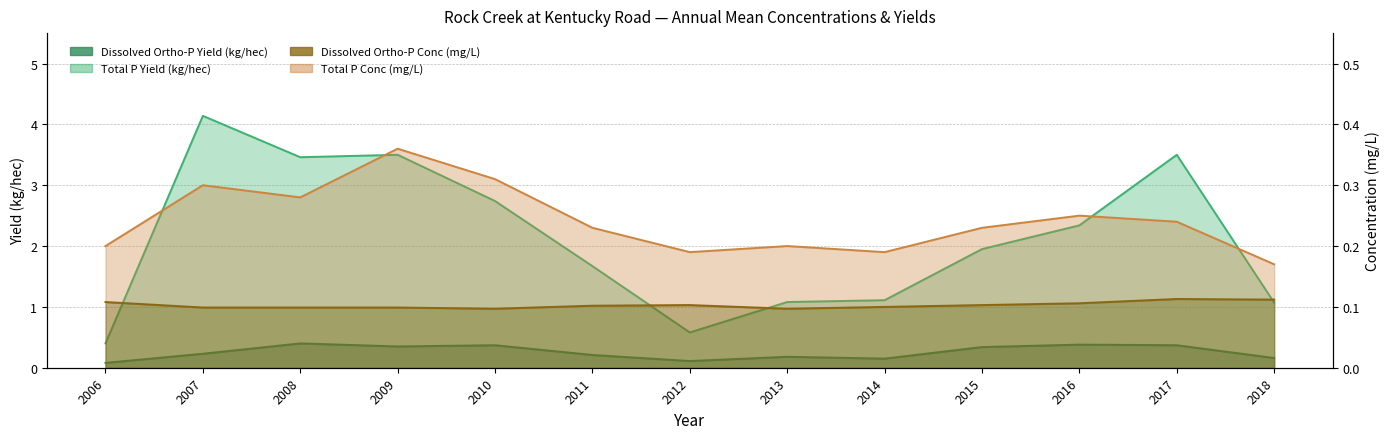

What is the difference between the second highest and second lowest values in the Total P Concentration (mg/L) series?

0.1